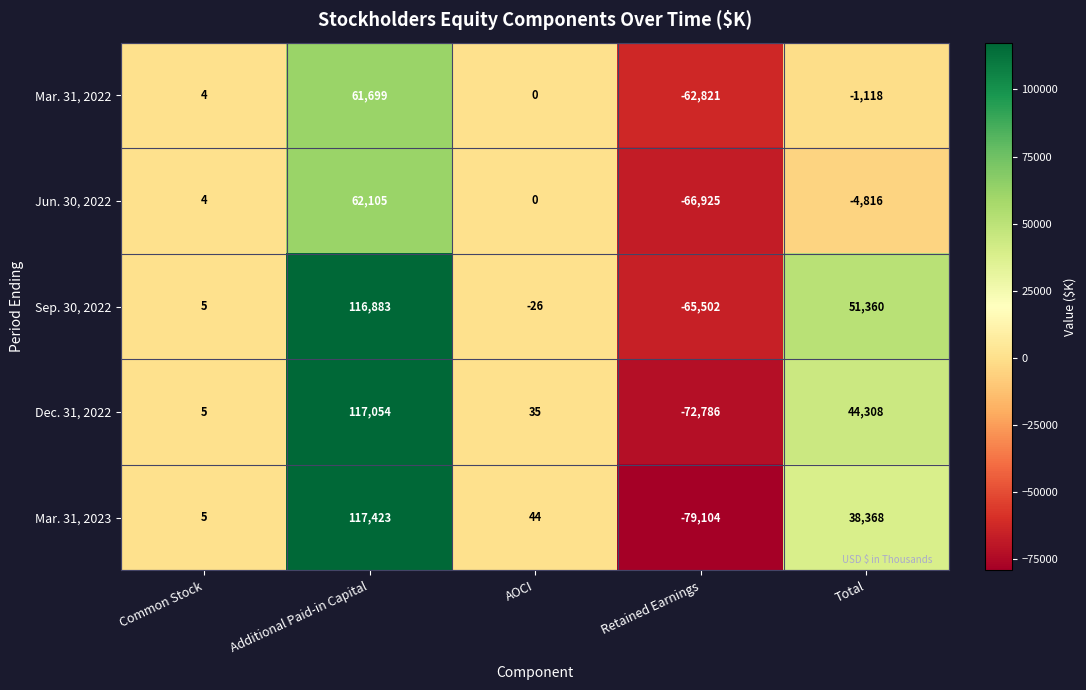

Where is Mar. 31, 2023 nearest to the value 19159?

AOCI